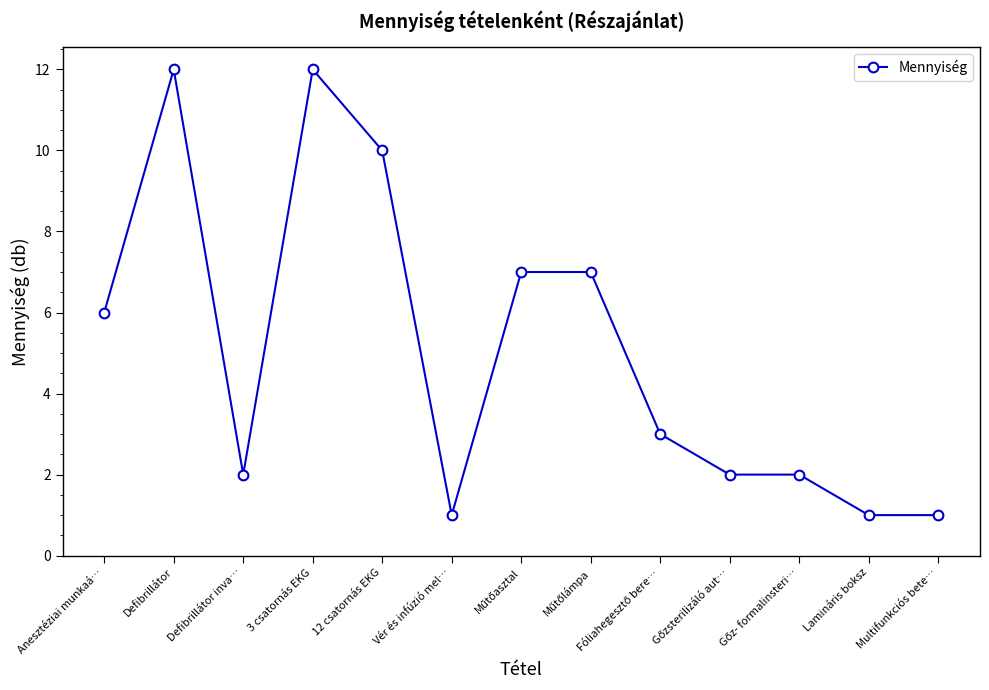

True or false: the data shows 1 at Multifunkciós bete….

True